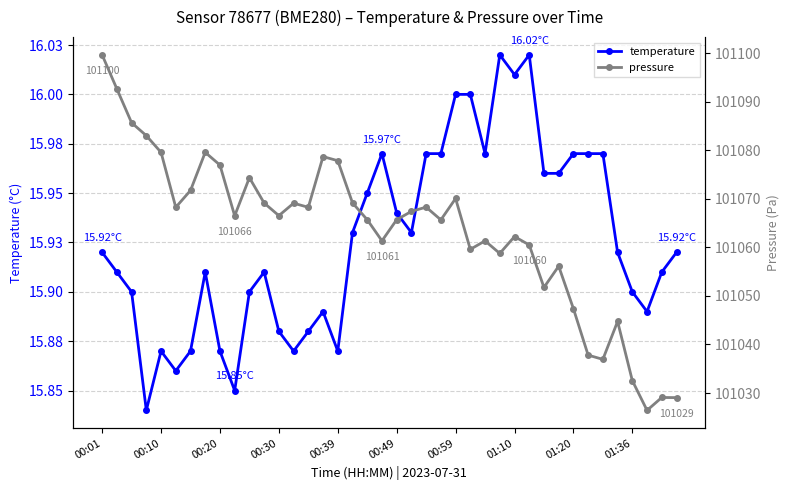

Reading left to right, transcribe all the data shown in this chart.

temperature: 15.9	15.9	15.9	15.8	15.9	15.9	15.9	15.9	15.9	15.8	15.9	15.9	15.9	15.9	15.9	15.9	15.9	15.9	15.9	16.0	15.9	15.9	16.0	16.0	16.0	16.0	16.0	16.0	16.0	16.0	16.0	16.0	16.0	16.0	16.0	15.9	15.9	15.9	15.9	15.9
pressure: 101099.6	101092.6	101085.7	101083.0	101079.6	101068.2	101071.7	101079.6	101076.9	101066.5	101074.3	101069.1	101066.5	101069.1	101068.2	101078.7	101077.8	101069.2	101065.7	101061.3	101065.7	101067.4	101068.3	101065.7	101070.1	101059.6	101061.3	101058.8	101062.2	101060.5	101051.8	101056.1	101047.4	101037.8	101036.9	101044.8	101032.6	101026.4	101029.1	101029.1